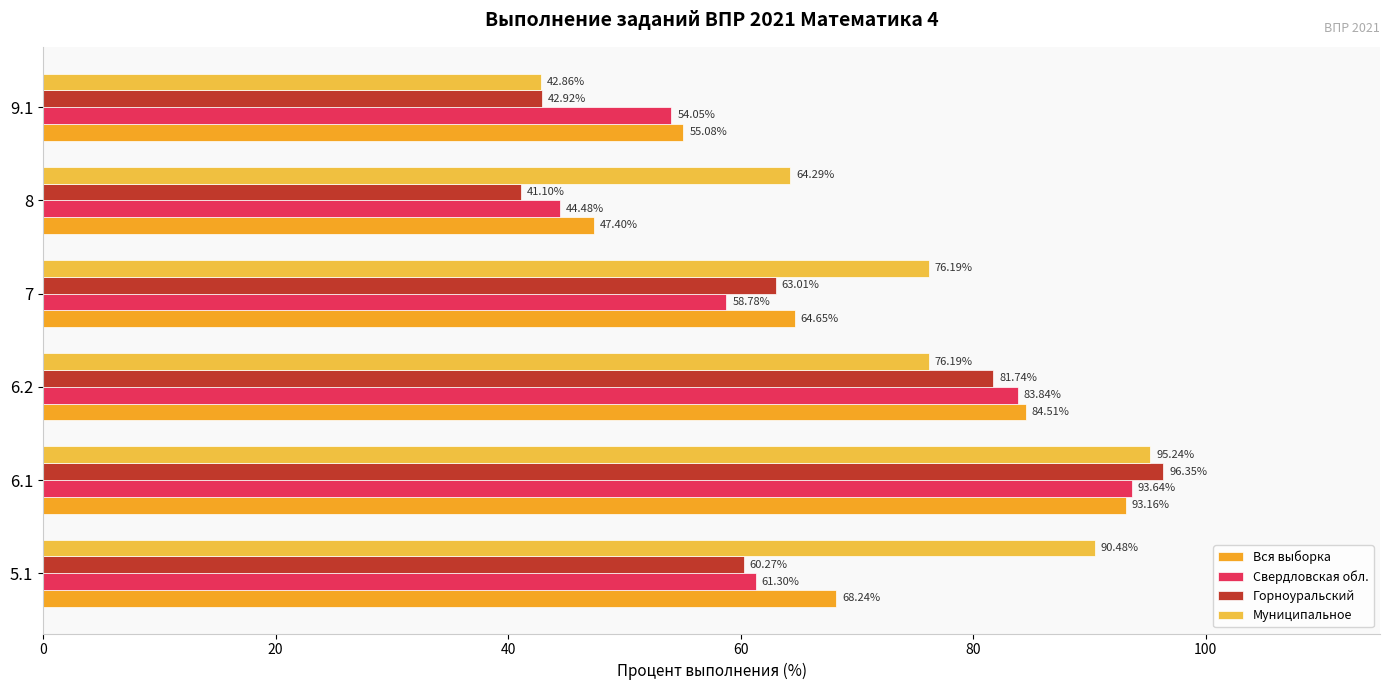

What are all the series names shown in the legend?

Вся выборка, Свердловская обл., Горноуральский, Муниципальное